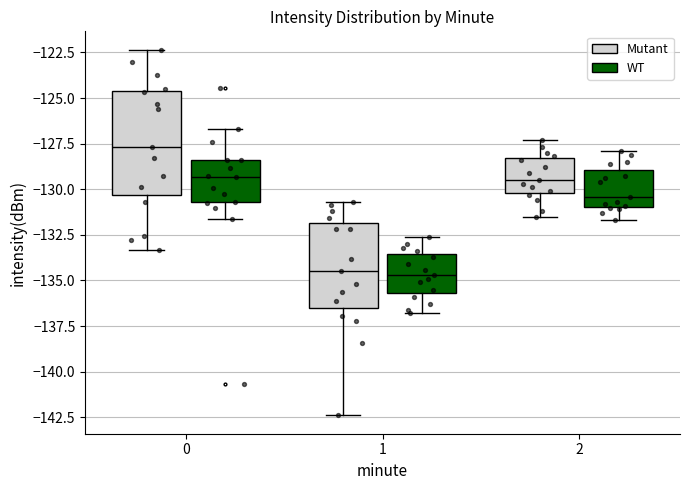

Reading left to right, transcribe this box plot: for each box, give where its median line is, the range the box spans, and where its two whiskers end, as read against the y-axis. The values are not printed on the chart, so give them approximately, as read against the axis.

0 (Mutant): median -127.5, box -130.5 to -124.5, whiskers -133.5 to -122.5
0 (WT): median -129.5, box -130.5 to -128.5, whiskers -131.5 to -126.5
1 (Mutant): median -134.5, box -136.5 to -132.0, whiskers -142.5 to -130.5
1 (WT): median -134.5, box -135.5 to -133.5, whiskers -137.0 to -132.5
2 (Mutant): median -129.5, box -130.0 to -128.5, whiskers -131.5 to -127.5
2 (WT): median -130.5, box -131.0 to -129.0, whiskers -131.5 to -128.0